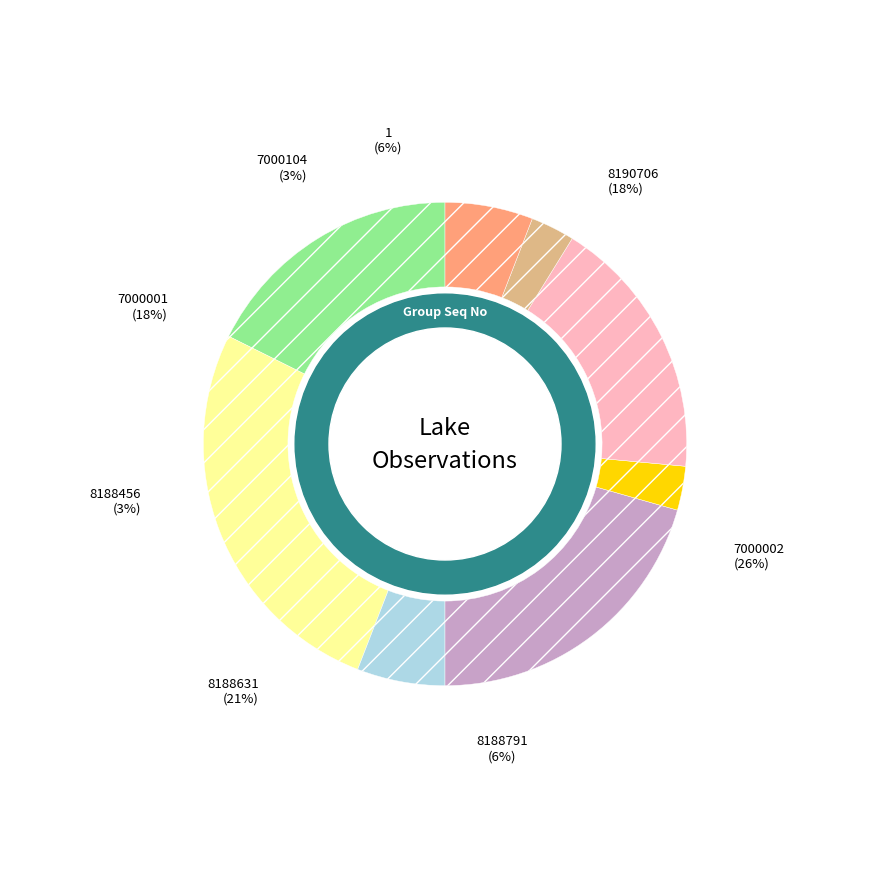

The 8188631 slice represents 12% of the pie. True or false?

False